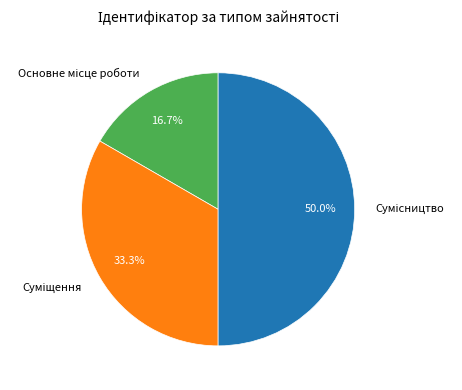

Approximately how many times larger is the value at Сумісництво compared to Суміщення?

1.5